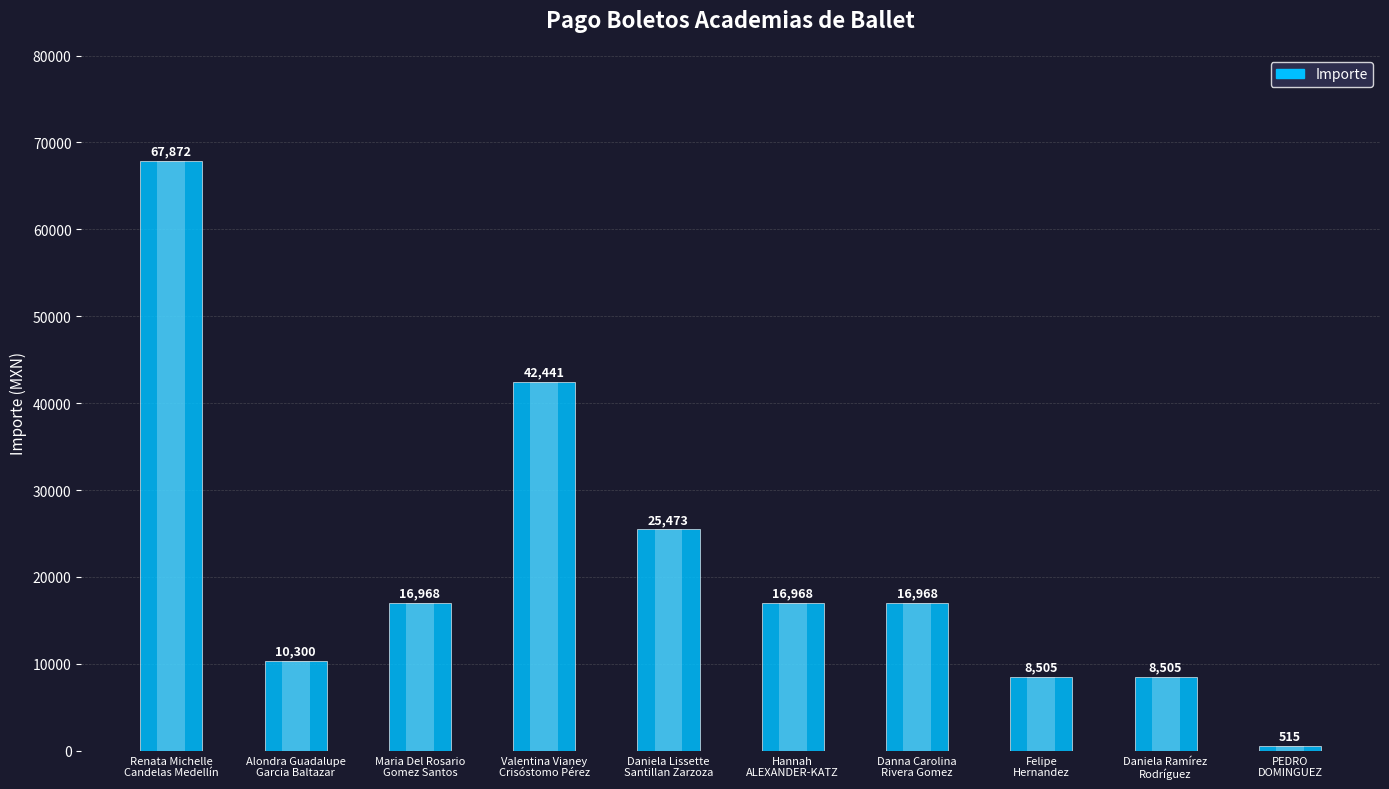

What is the label of the 8th bar from the left?

Felipe
Hernandez